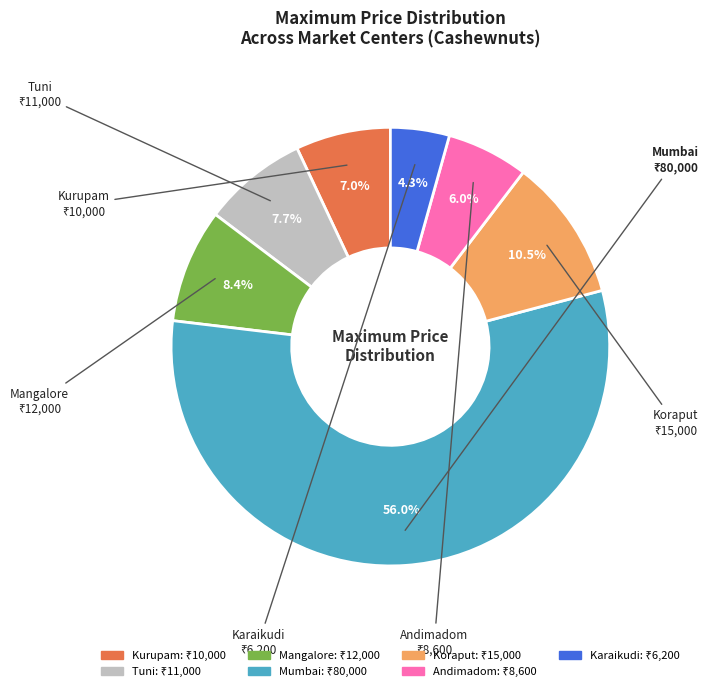

Which slice is the largest?

Mumbai